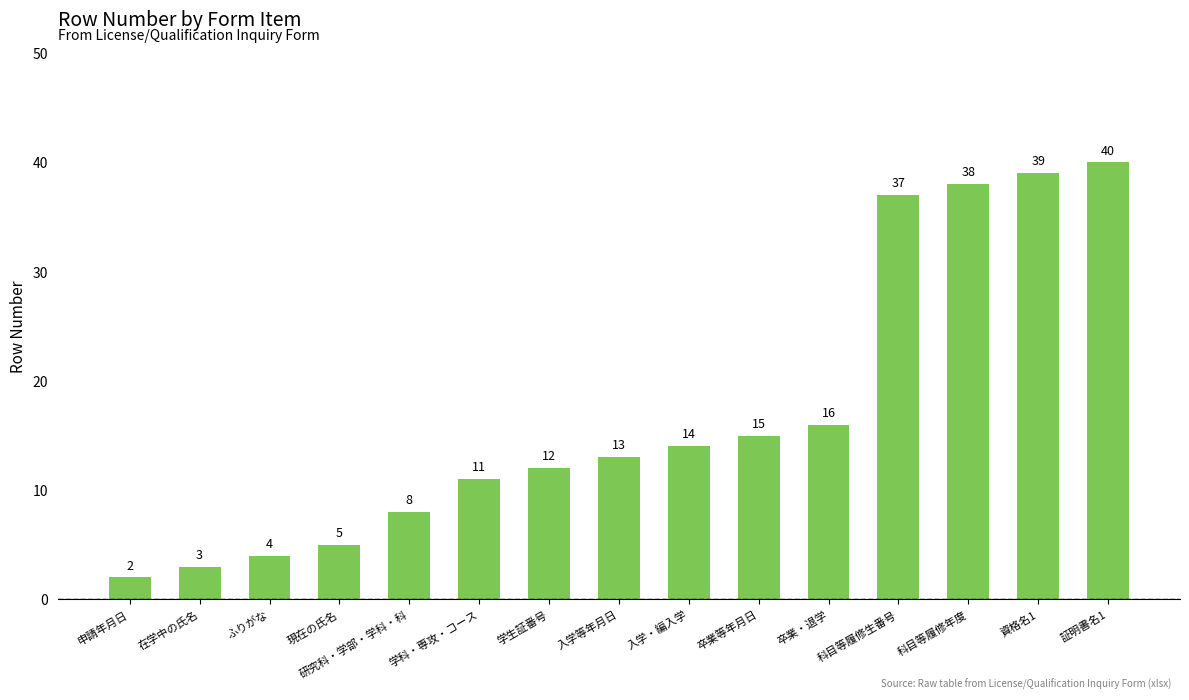

Which has a higher value, 在学中の氏名 or 証明書名1?

証明書名1